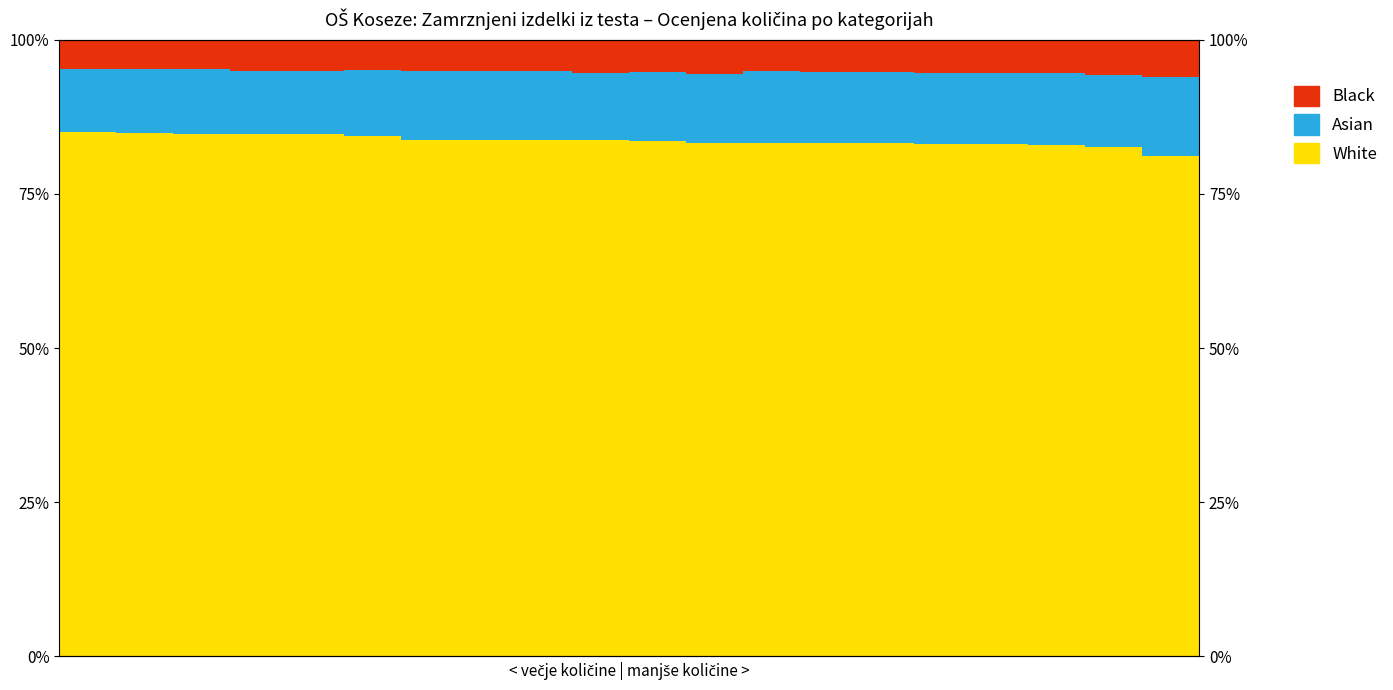

What is the difference between the maximum and minimum values in the Asian series?

2.5